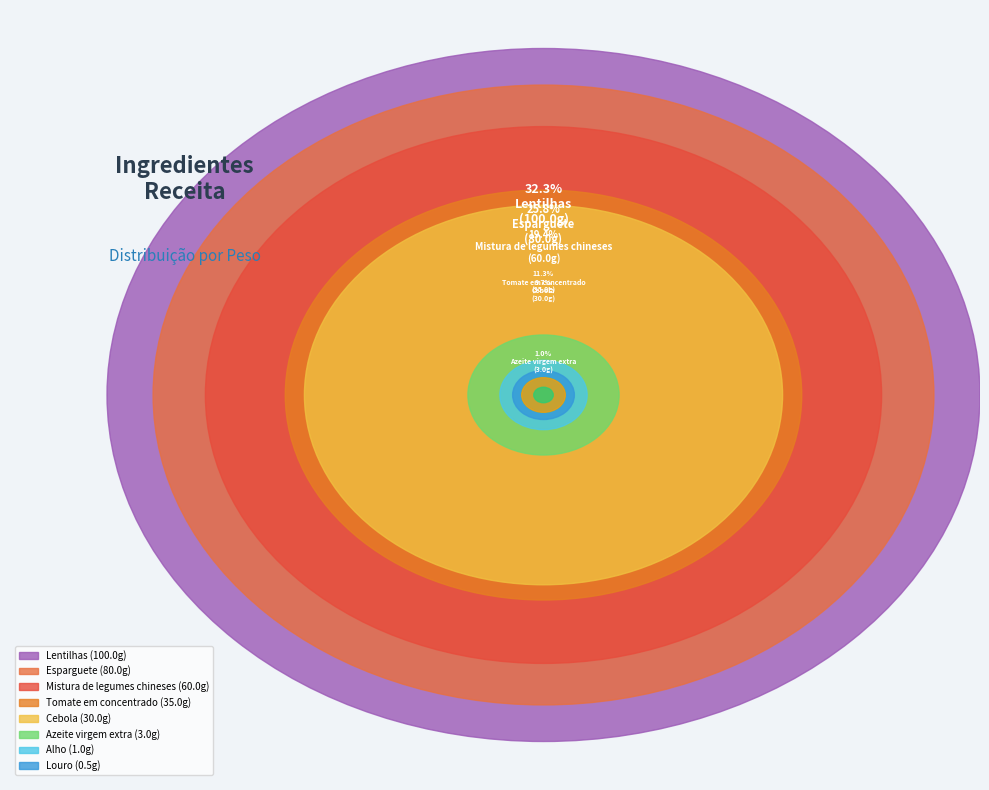

To the nearest percent, what is the difference between the largest and smallest slice percentages?

32%